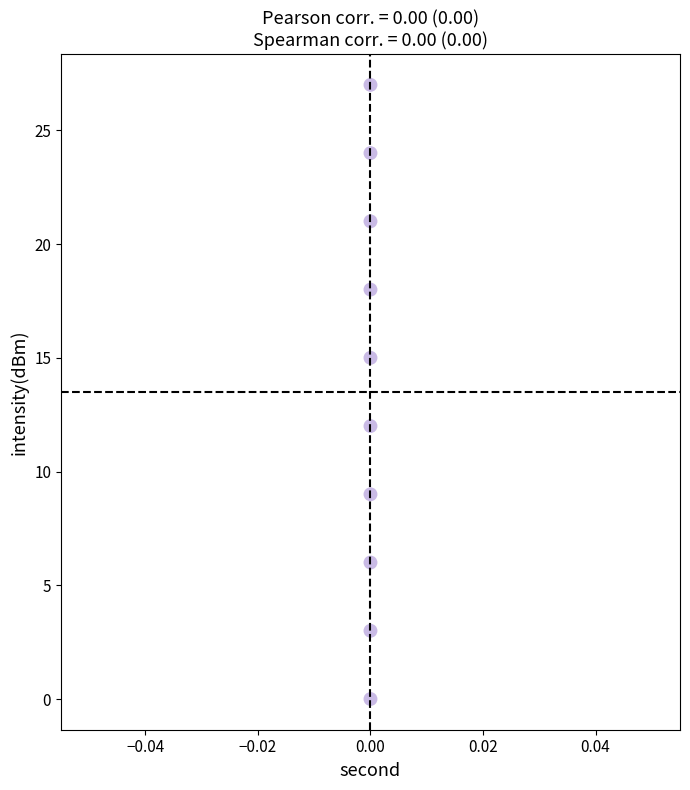

What is the range of Y values (max minus min)?

27